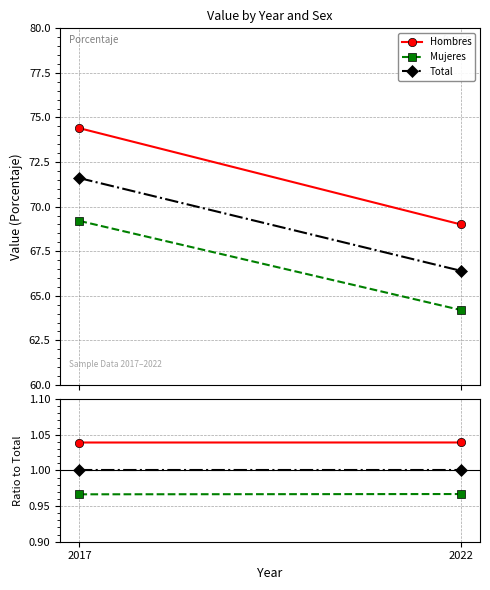

Which category has the lowest value in the Total series?

2017